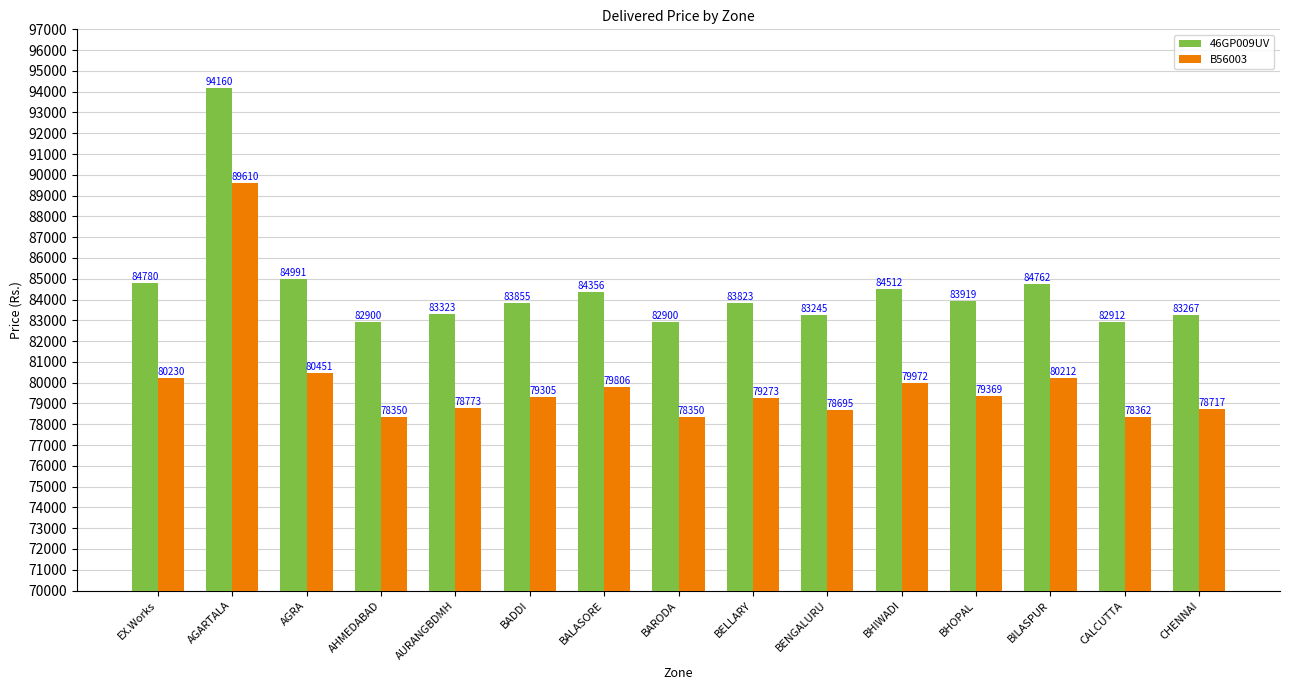

What is the difference between the second highest and second lowest values in the B56003 series?

2101